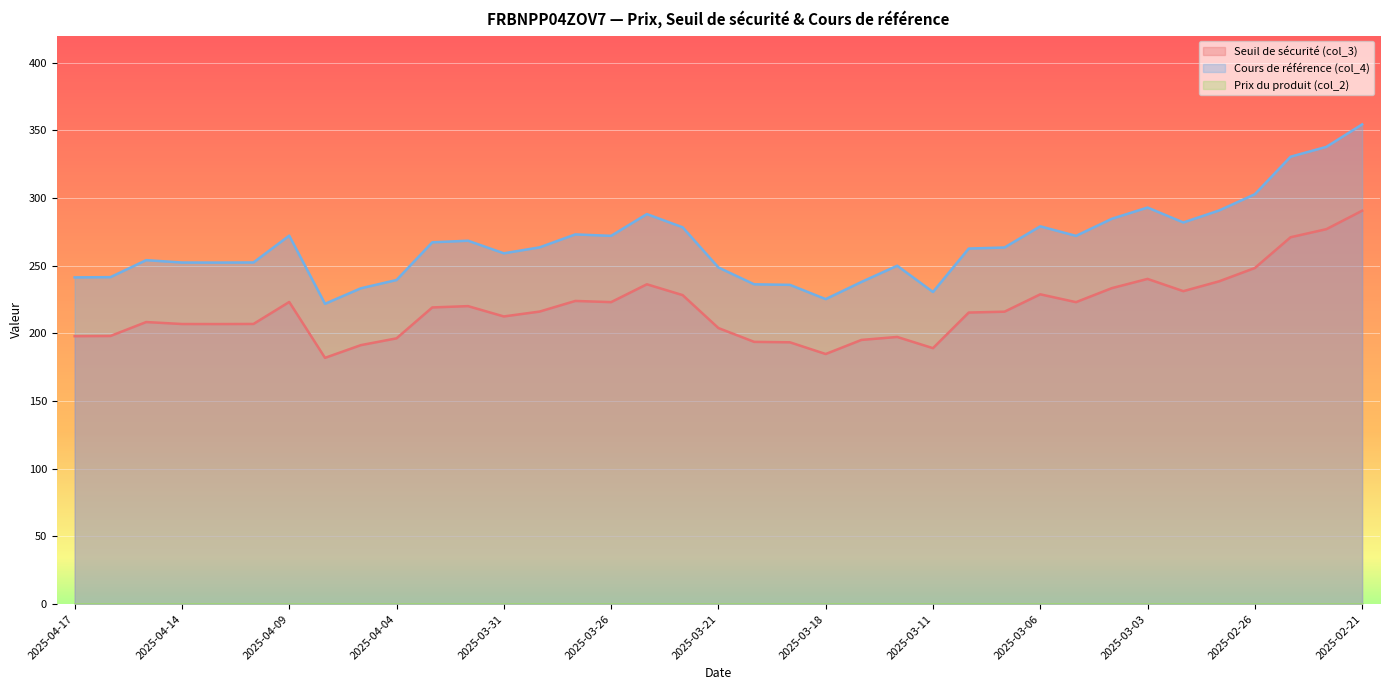

What is the average value of the Seuil de sécurité (col_3) series?

218.1